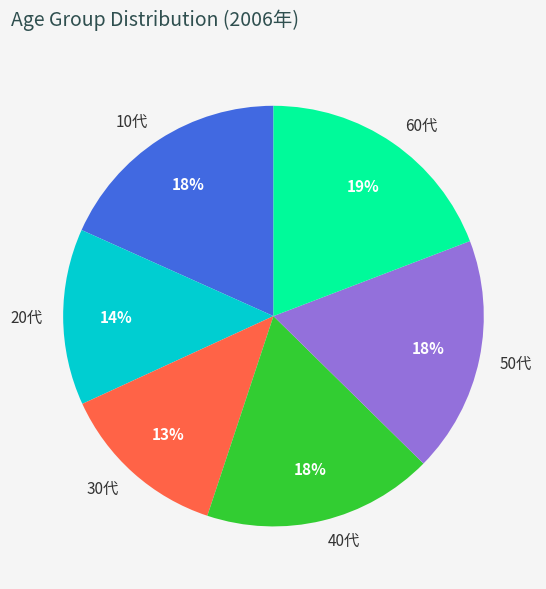

True or false: 10代 accounts for 11% of the total.

False